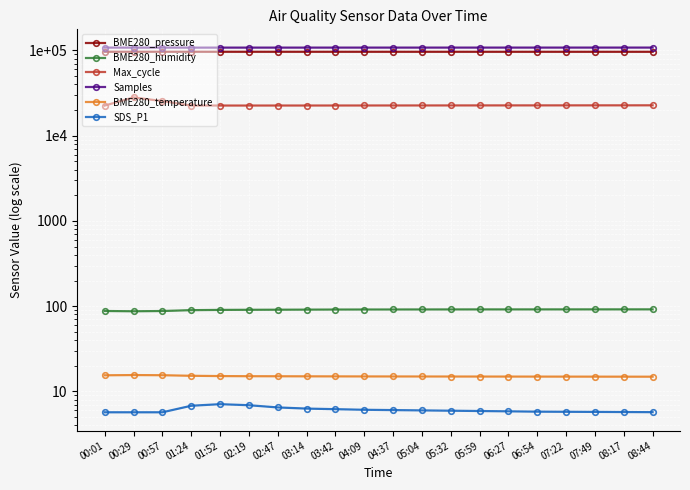

What is the difference between the maximum and minimum values in the BME280_temperature series?

0.7